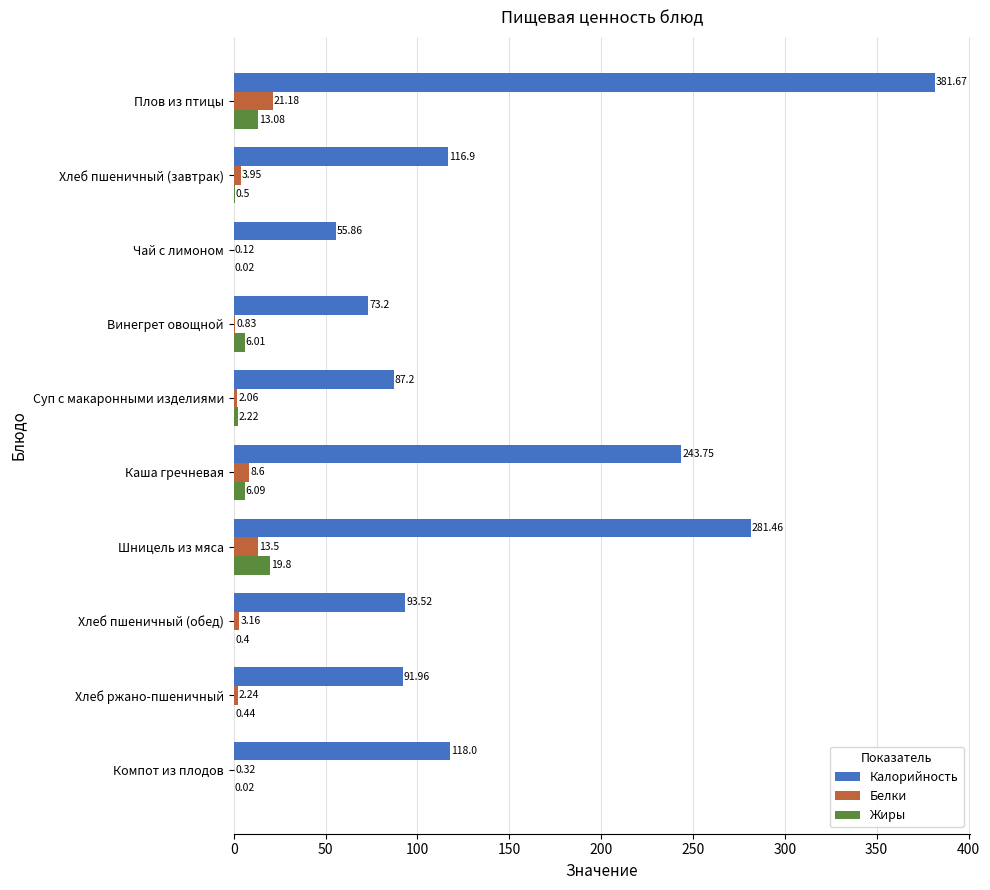

How many data points in Калорийность are above 116?

5